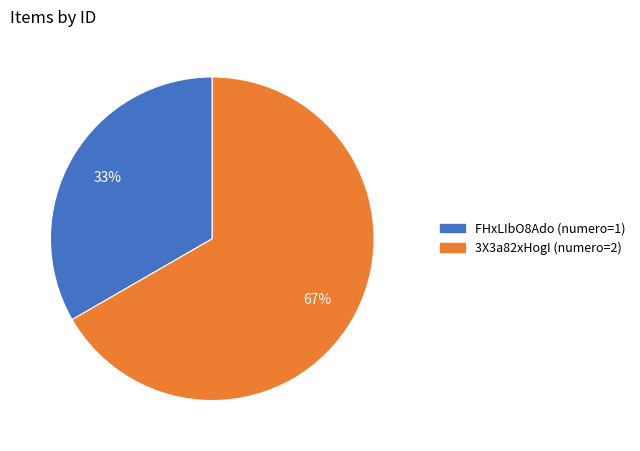

How many segments does this pie chart have?

2